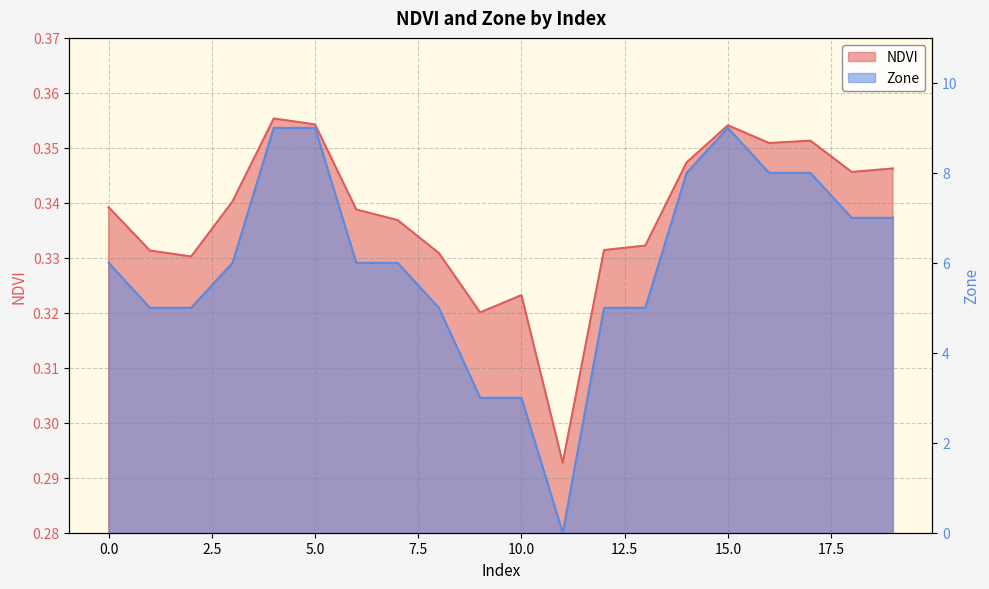

The NDVI series shows 0.2 at 6. True or false?

False